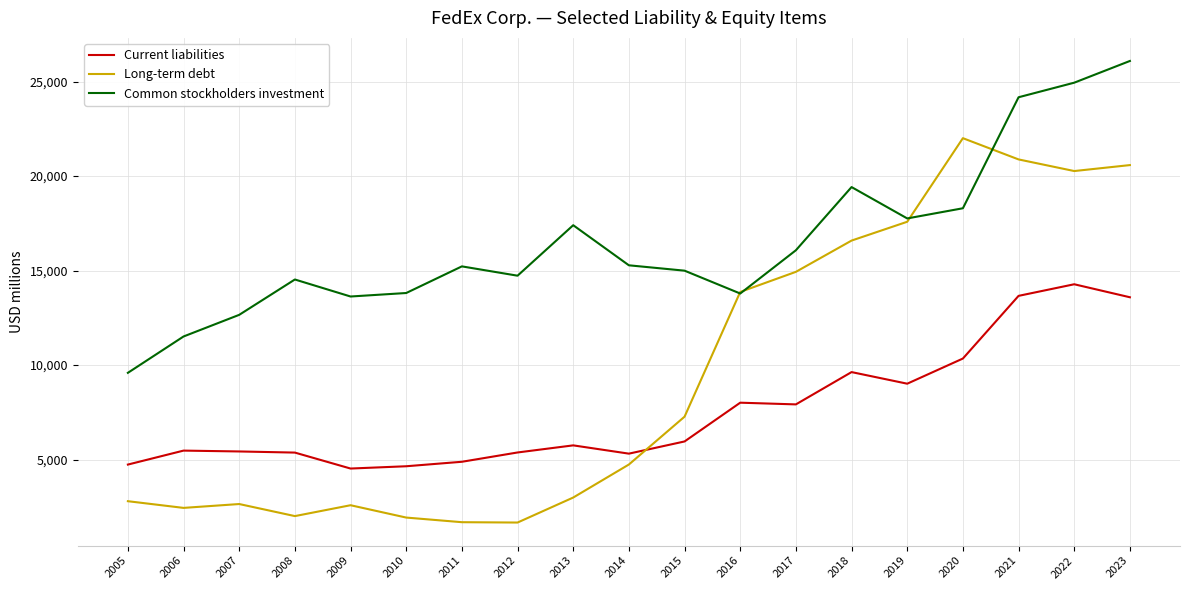

Rank the series by their maximum value, from lowest to highest.

Current liabilities, Long-term debt, Common stockholders investment